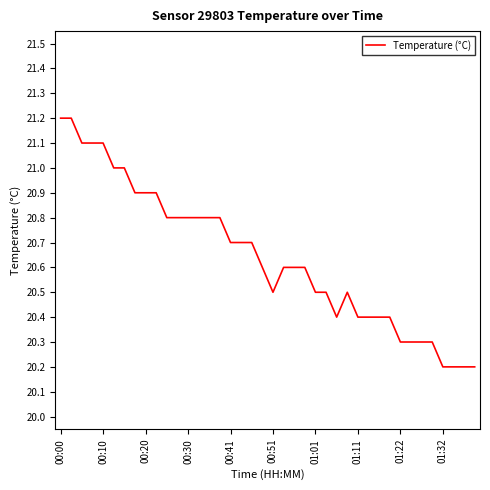

What is the difference between the maximum and minimum values?

1.0